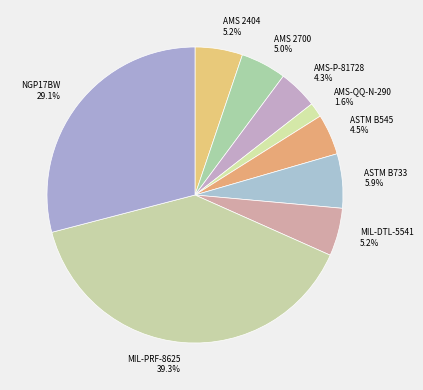

True or false: AMS 2404 accounts for 5% of the total.

True